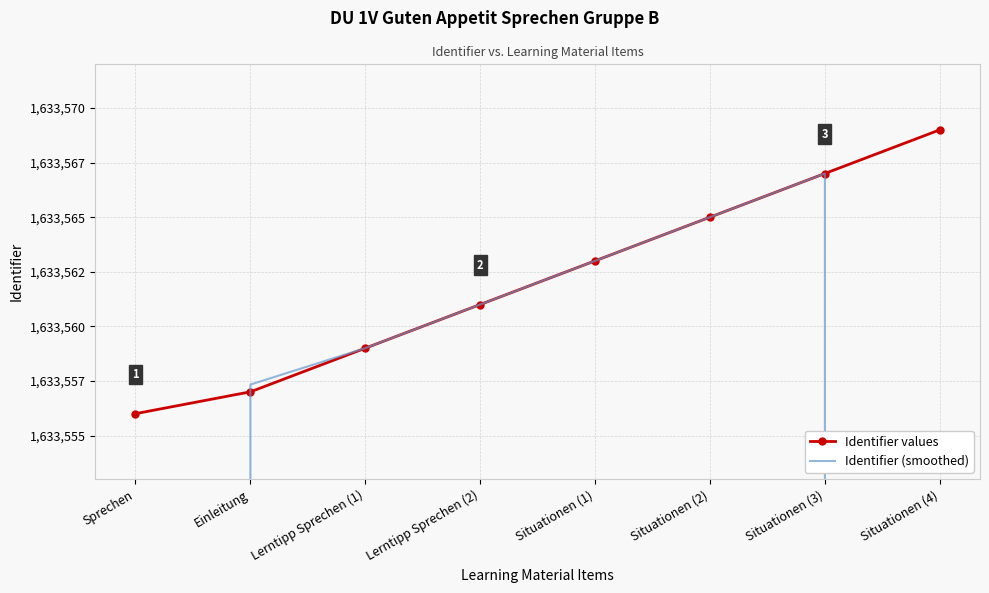

What is the average value of the Identifier (smoothed) series?

1497431.9